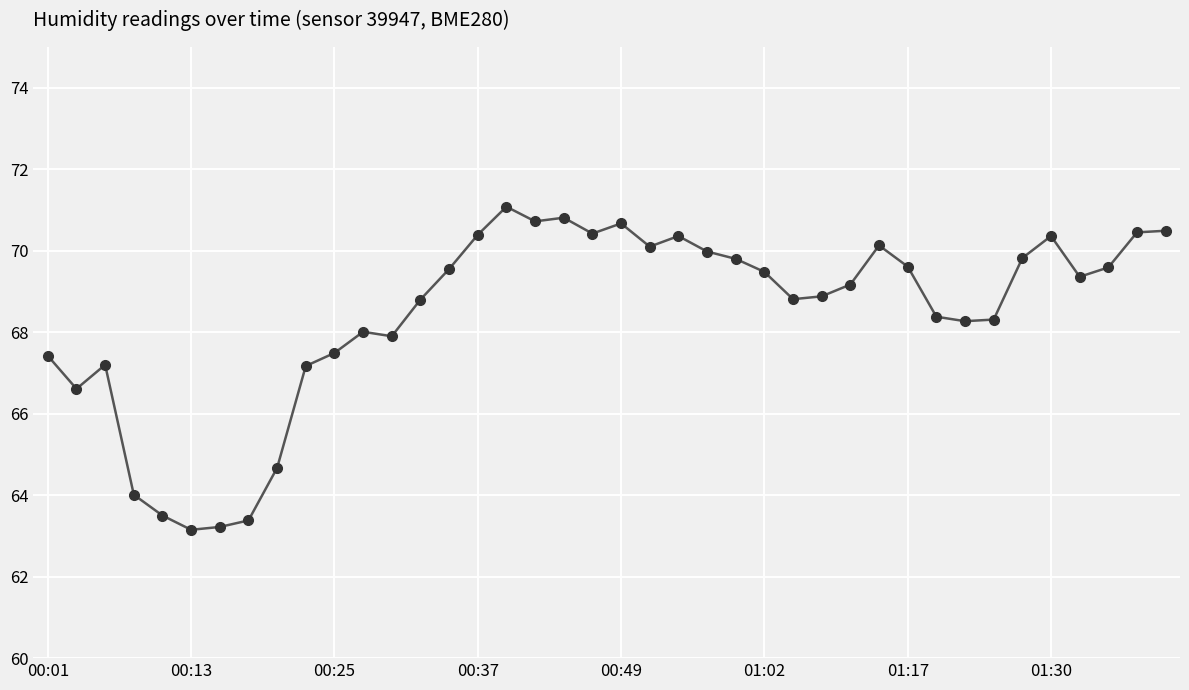

What is the maximum value shown in the chart?

71.1